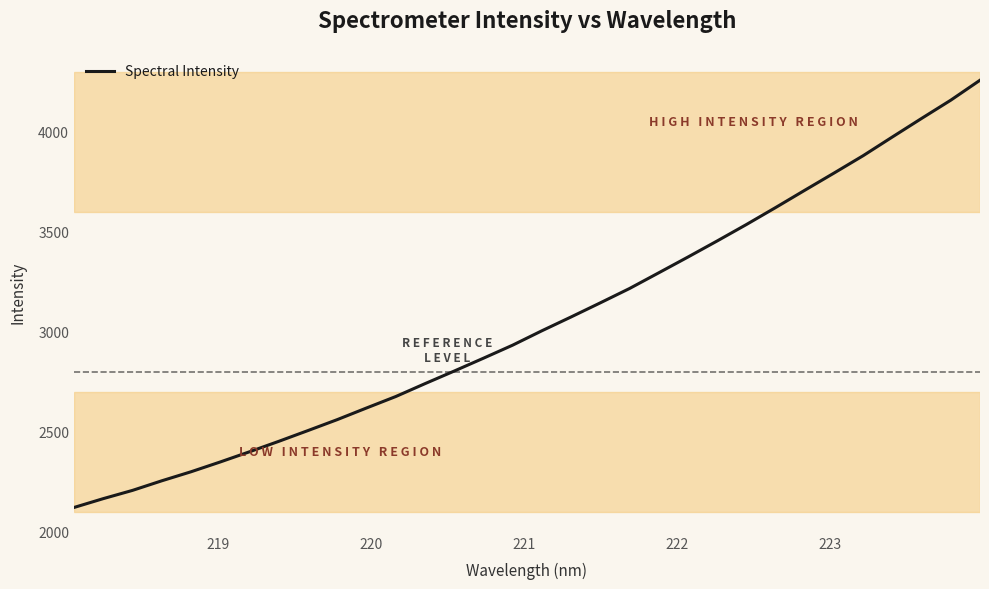

What is the minimum value shown in the chart?

2121.7